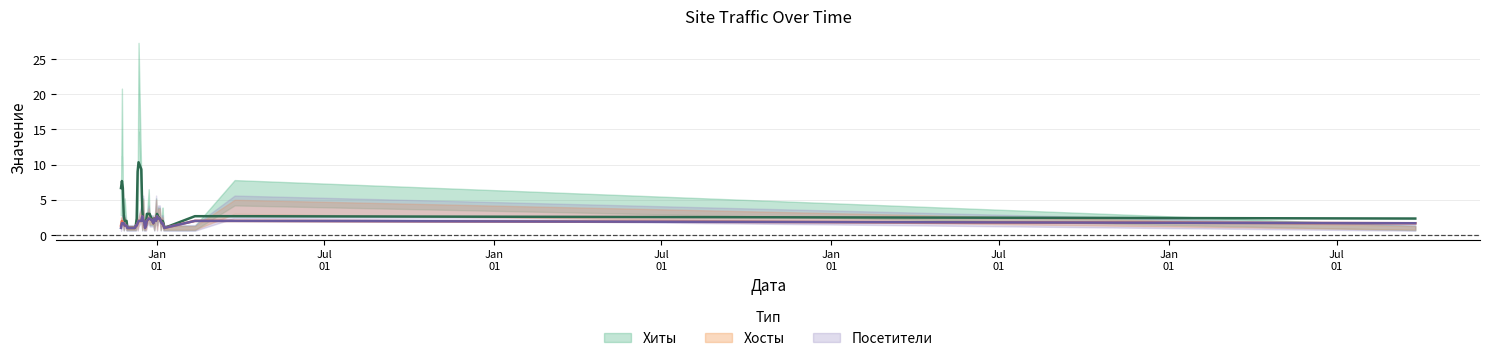

How many interior local valleys does the Хосты series have?

6